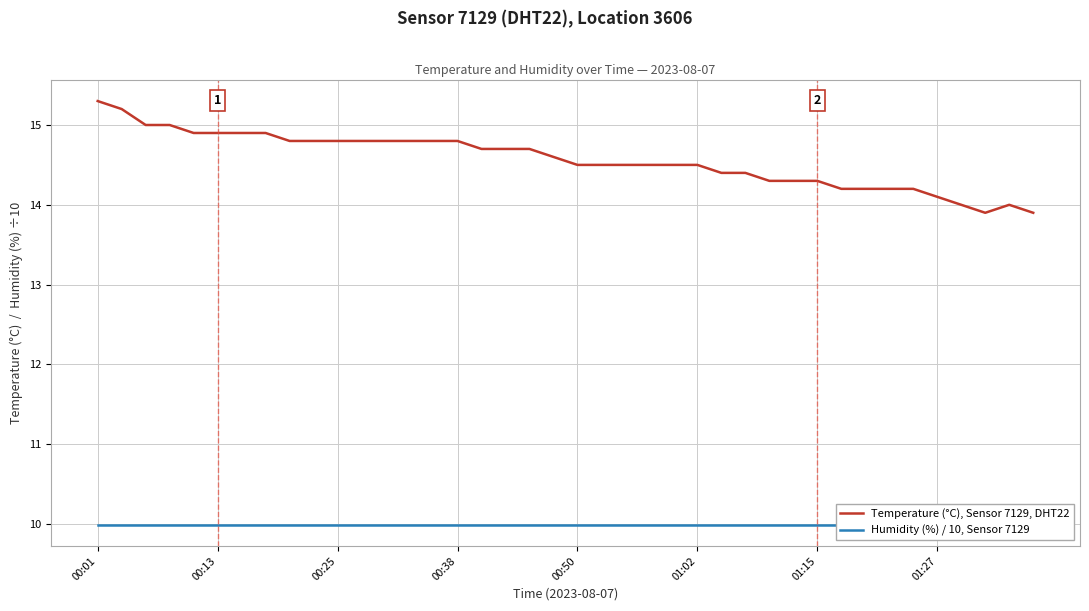

True or false: Temperature (°C), Sensor 7129, DHT22 and Humidity (%) / 10, Sensor 7129 intersect in this chart.

False